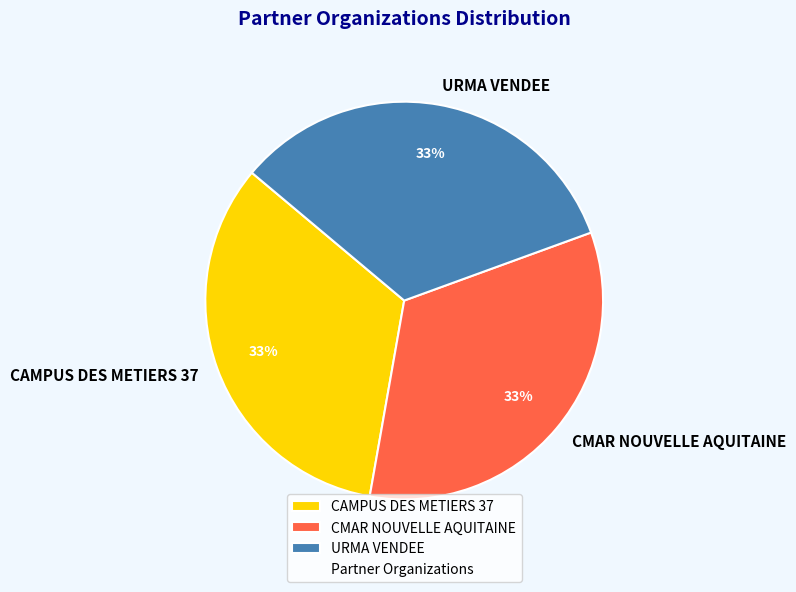

Is it true that CAMPUS DES METIERS 37 is 21% of the pie?

False